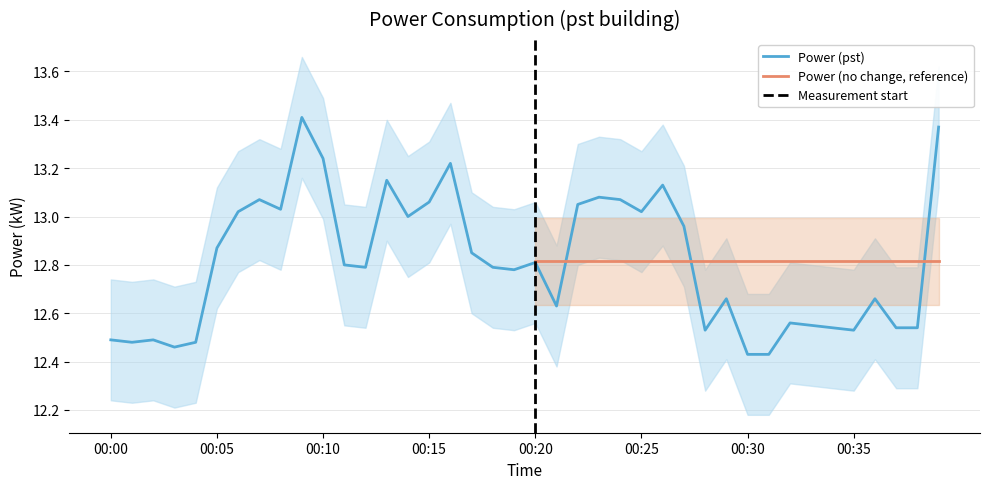

What value does the data have at 2023-12-21T00:08:00?

13.0